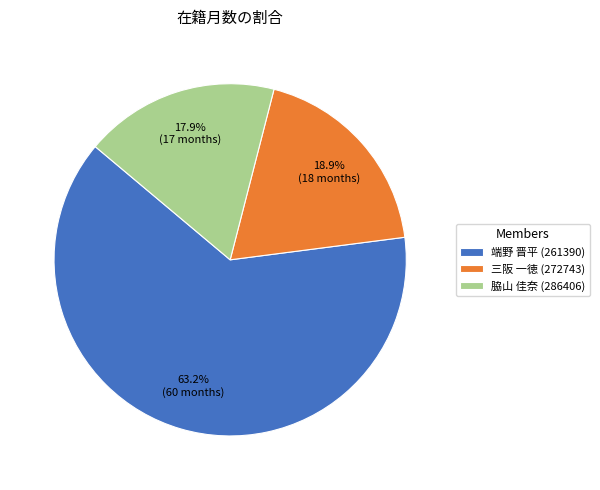

What percentage is NOT represented by 三阪 一徳 (272743)?

81.1%